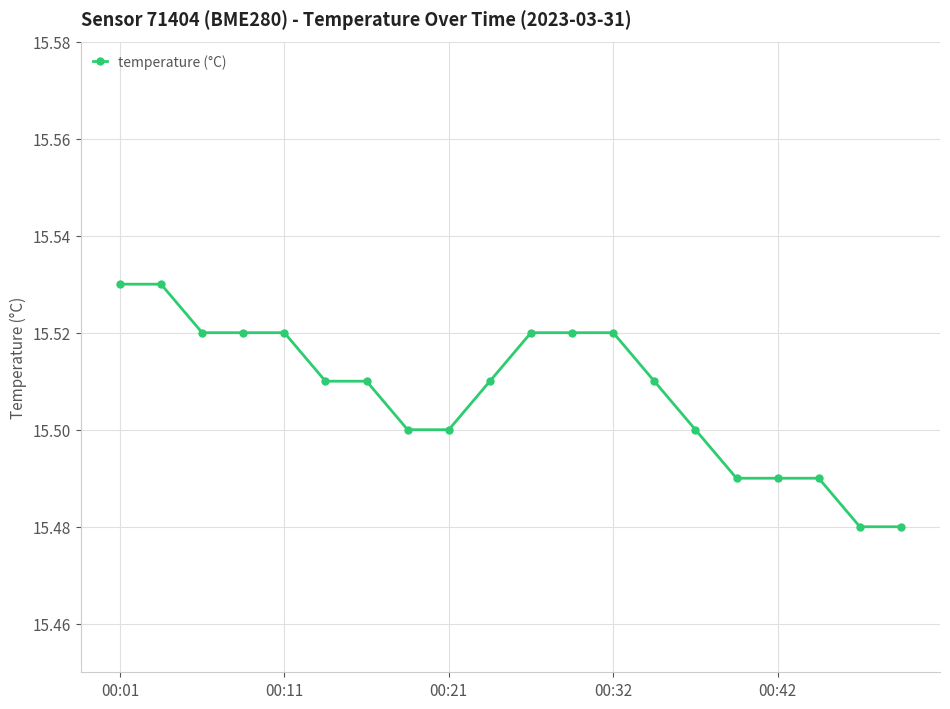

How many lines are shown in the chart?

1